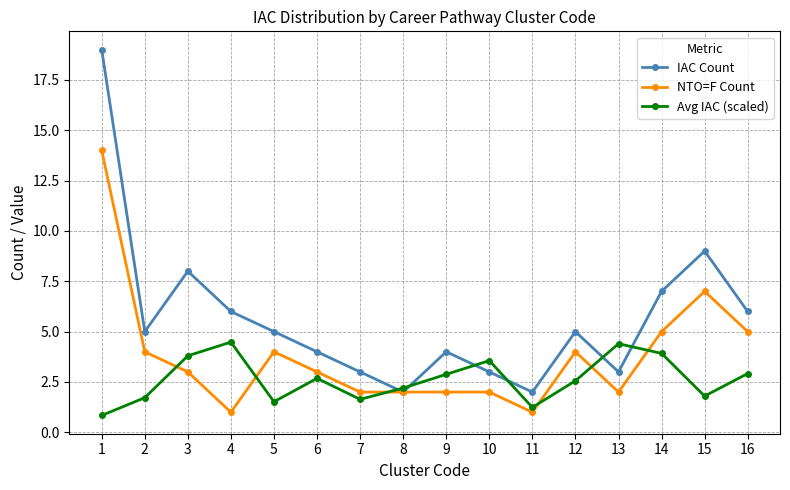

At which category is the sum across all series the highest?

1